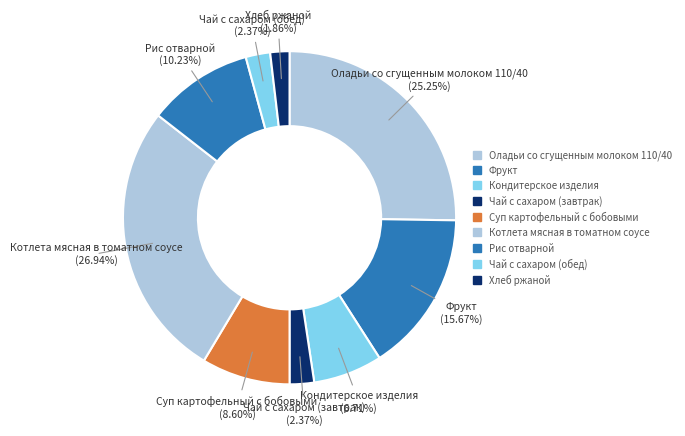

Count the number of slices in the pie.

9